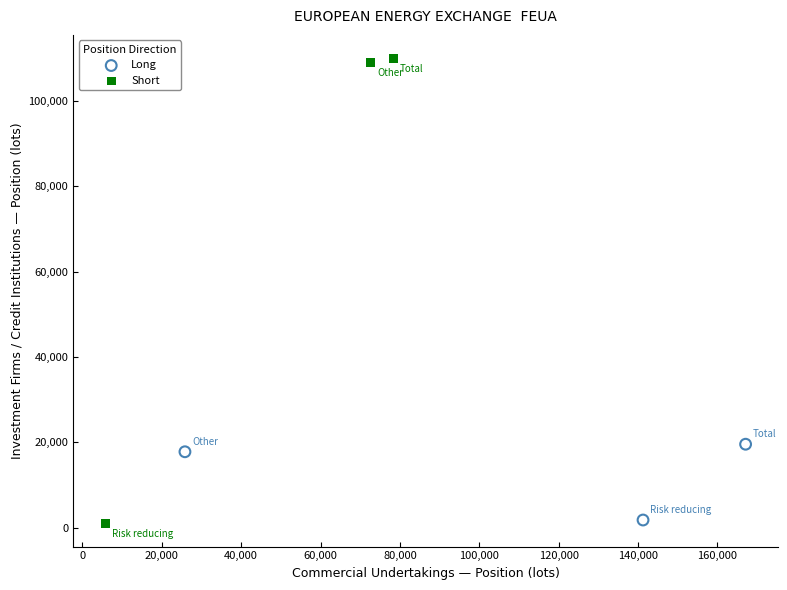

Which series contains the highest Y value?

Short